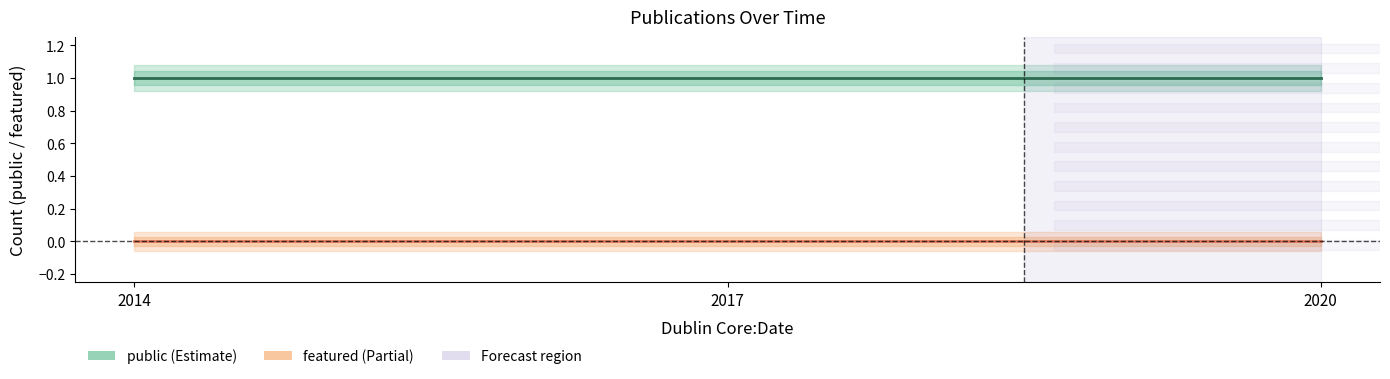

Reading left to right, what are all the values shown in this chart?

public: 2014=1	2017=1	2020=1
featured: 2014=0	2017=0	2020=0